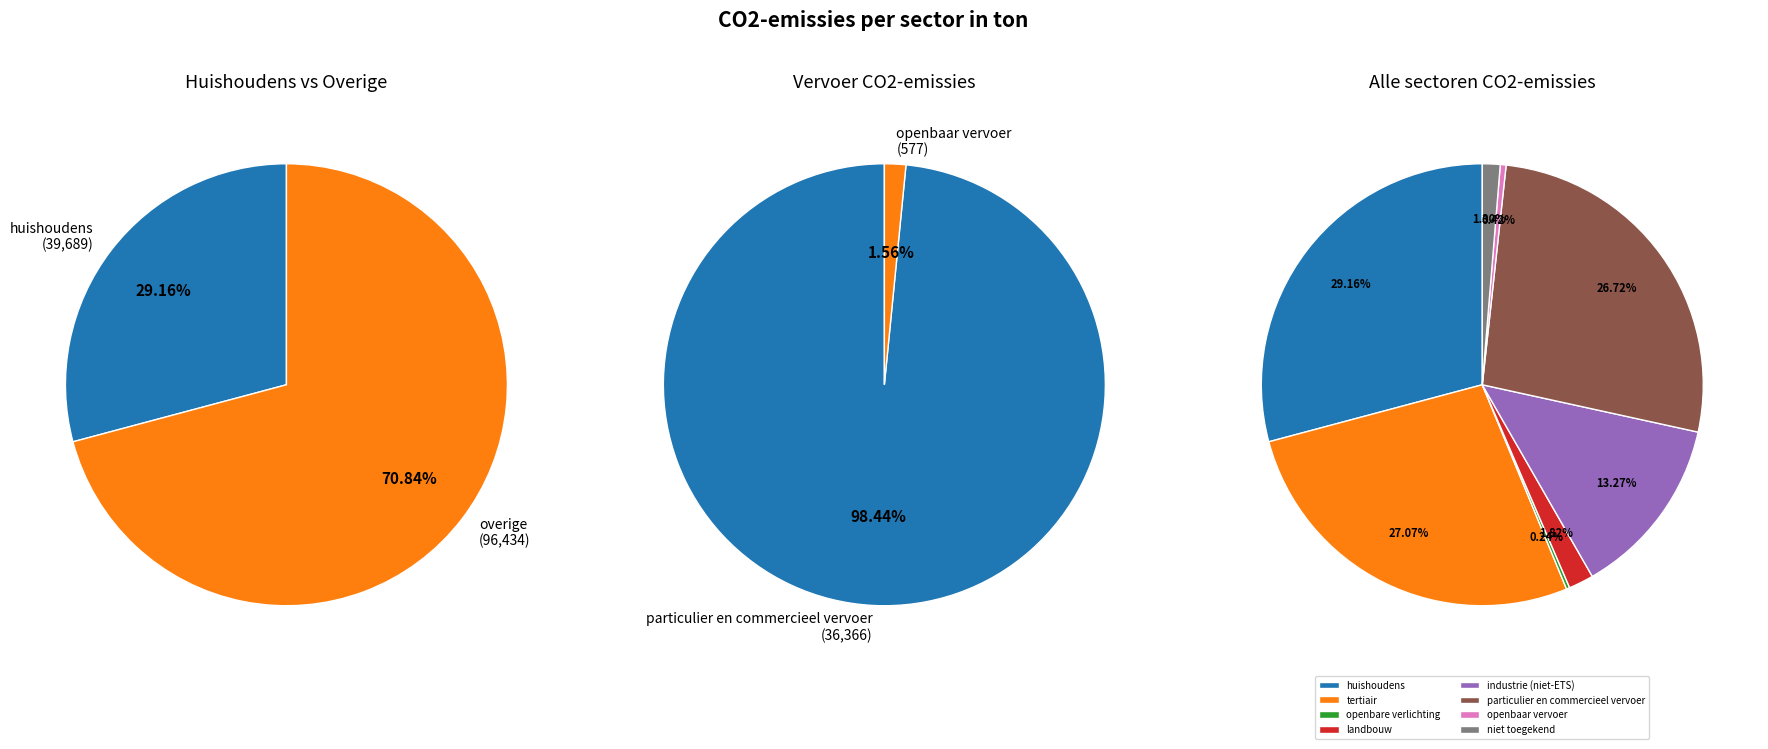

Is there a majority slice in this chart?

No